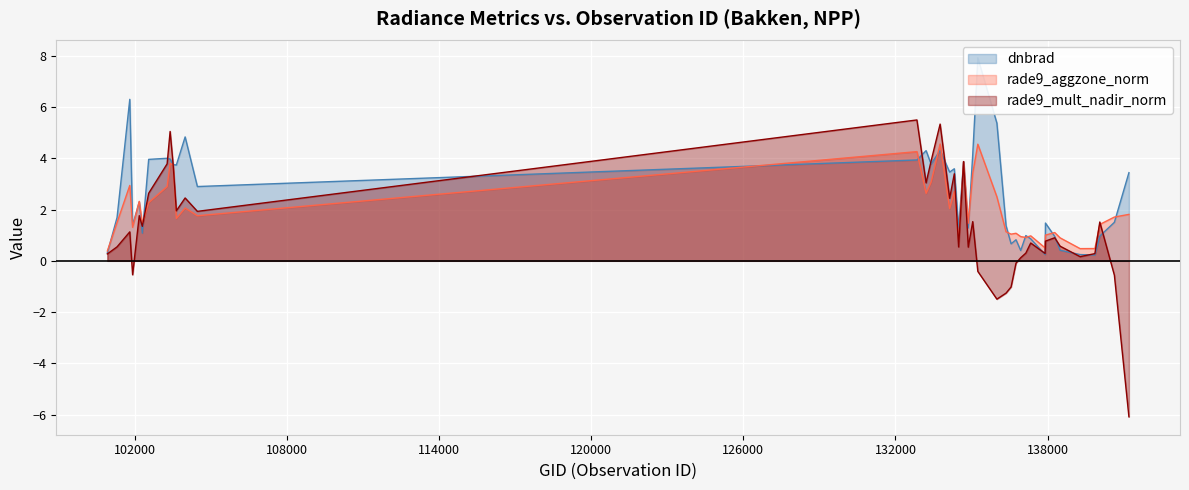

Which series changed the most between 103396 and 136755?

rade9_mult_nadir_norm